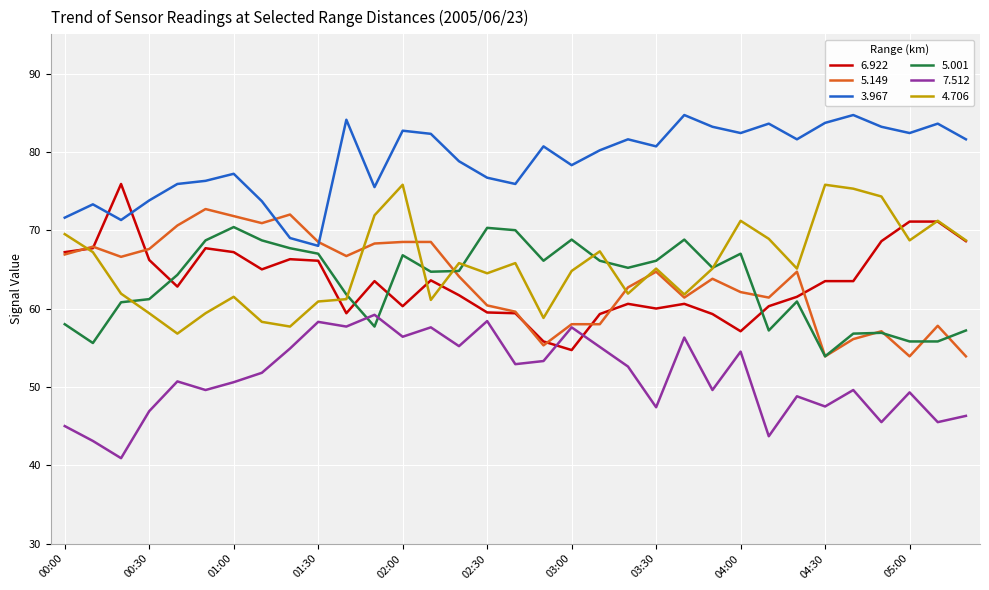

True or false: 3.967 and 7.512 cross at least once.

False